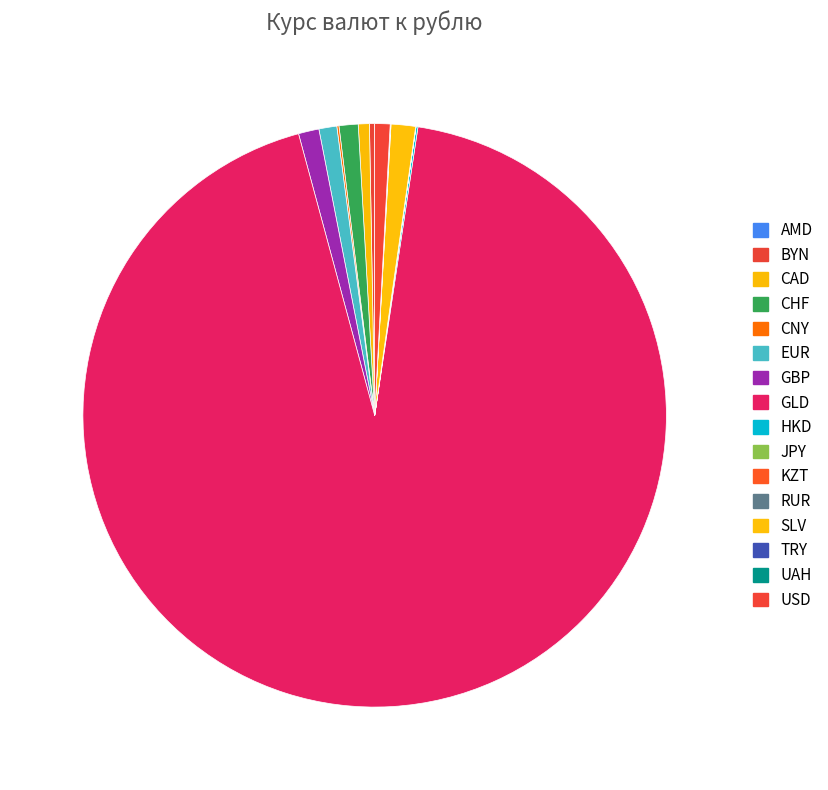

Approximately how many times larger is the value at RUR compared to TRY?

0.5